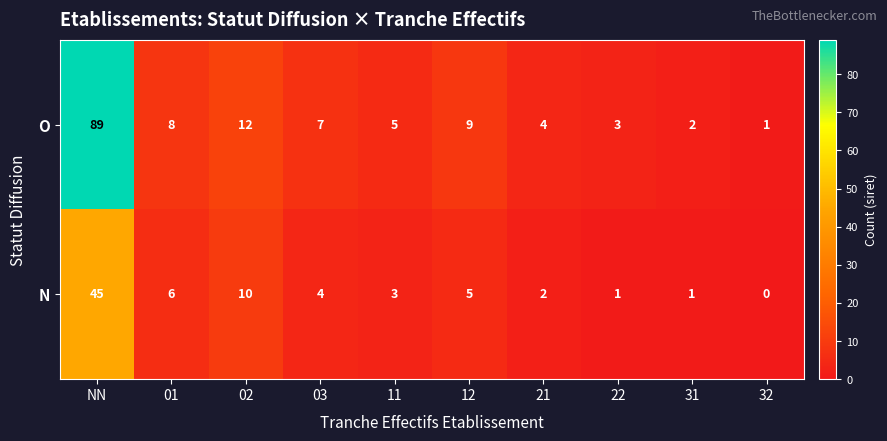

Reading left to right, what are all the values shown in this chart?

O: NN=89	01=8	02=12	03=7	11=5	12=9	21=4	22=3	31=2	32=1
N: NN=45	01=6	02=10	03=4	11=3	12=5	21=2	22=1	31=1	32=0